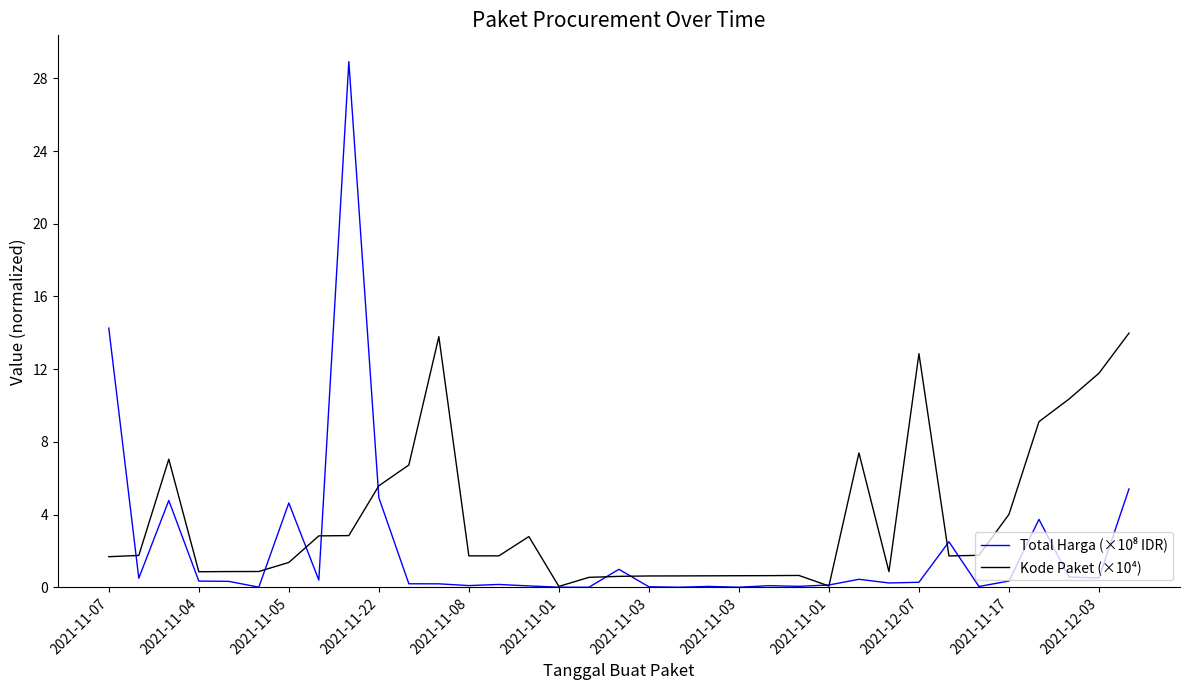

Which series has the largest total across all categories?

Kode Paket (×10⁴)